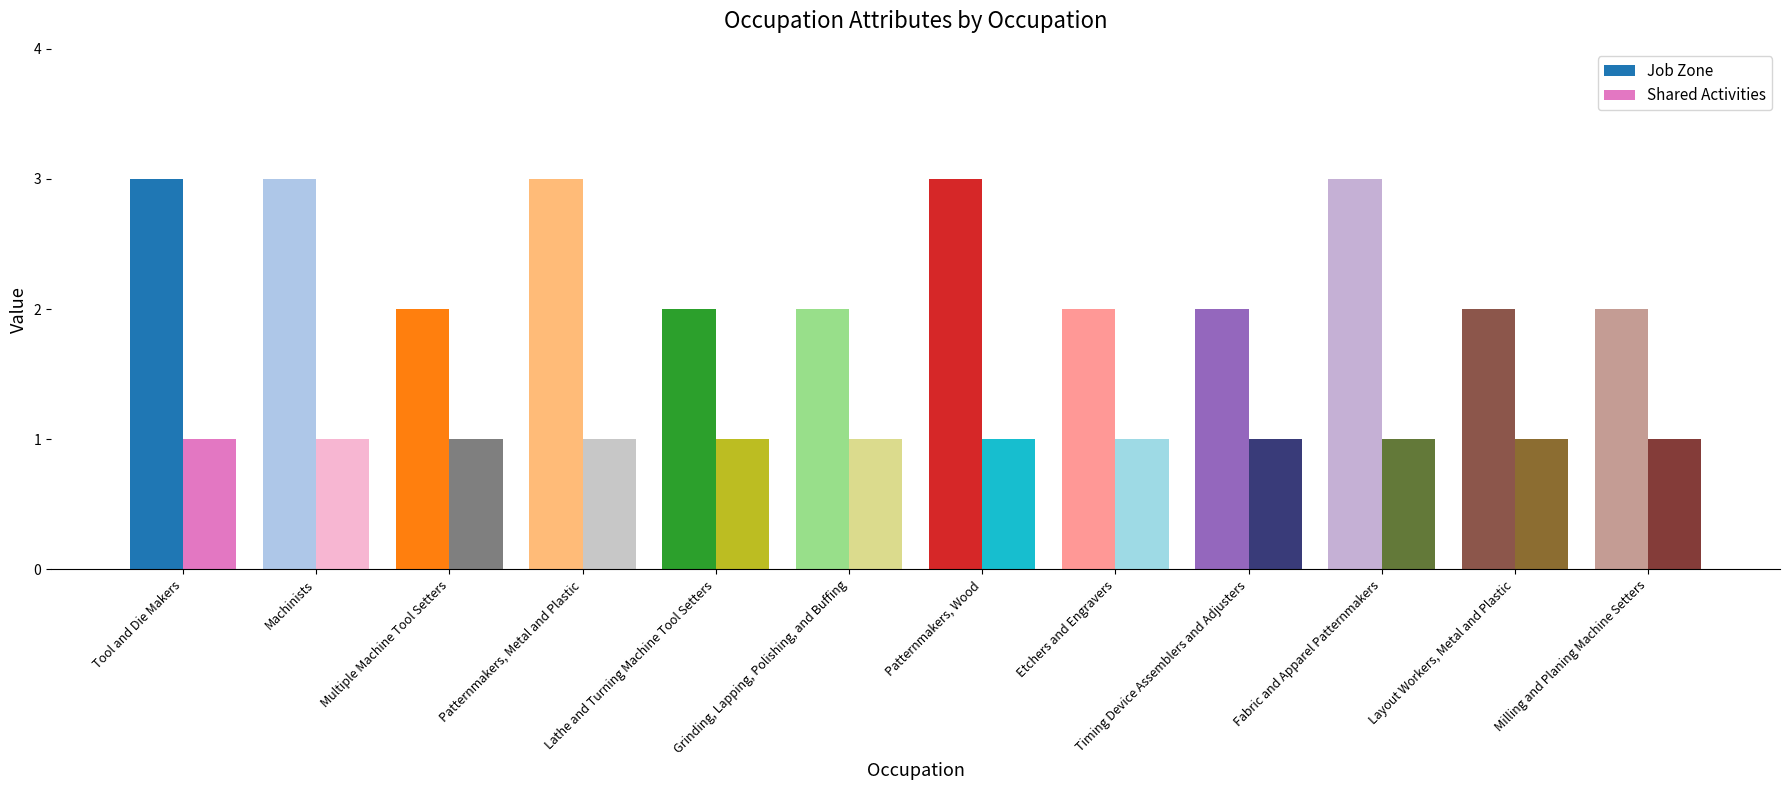

Rank the series at Fabric and Apparel Patternmakers from lowest to highest value.

Shared Activities, Job Zone